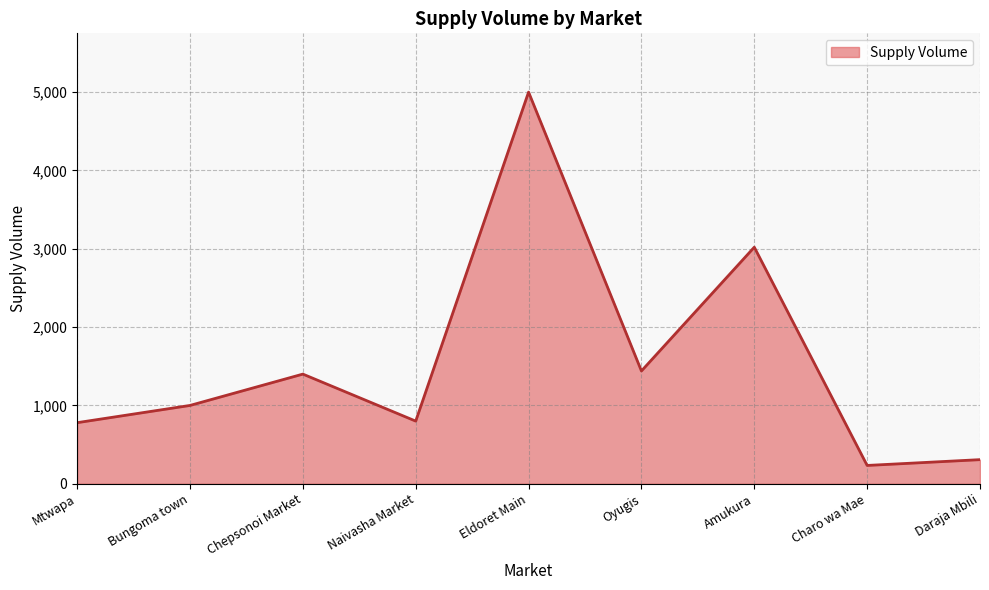

What is the maximum value shown in the chart?

5000